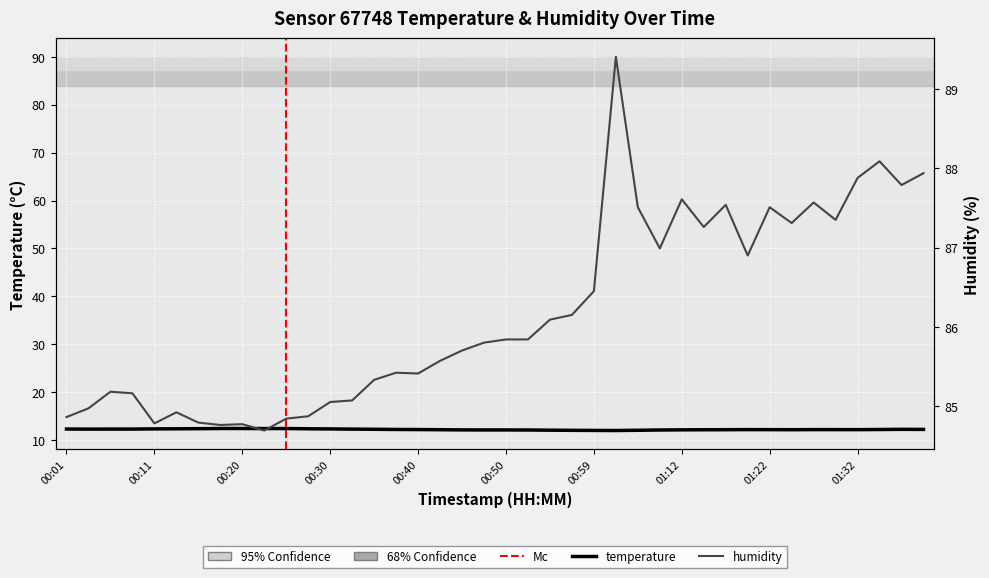

Which series changed the most between 00:11 and 20?

humidity